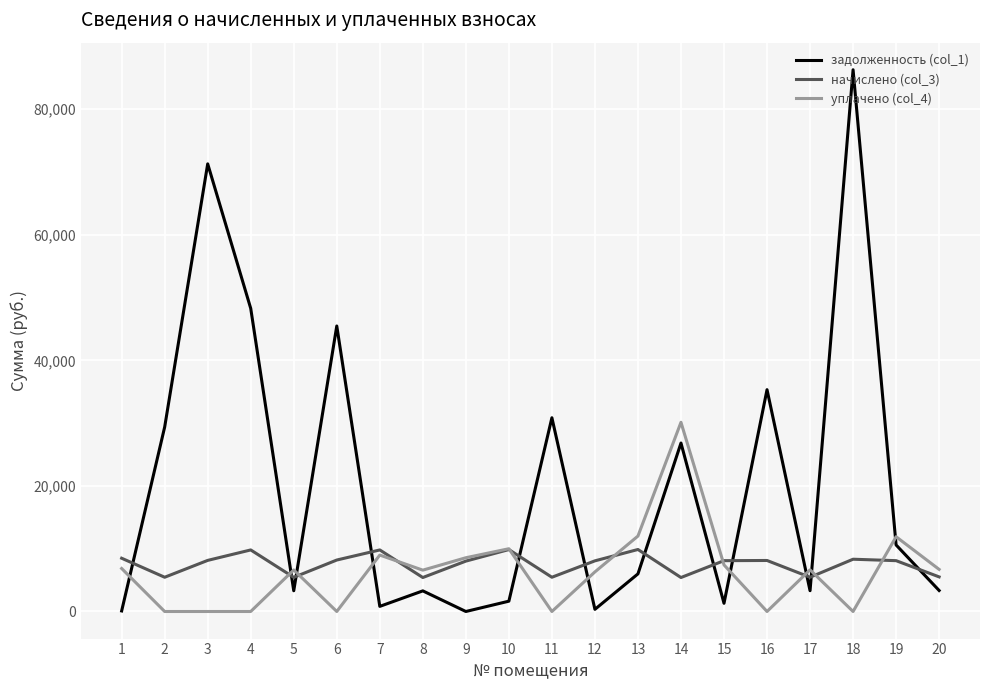

Which series has the widest spread of values?

задолженность (col_1)